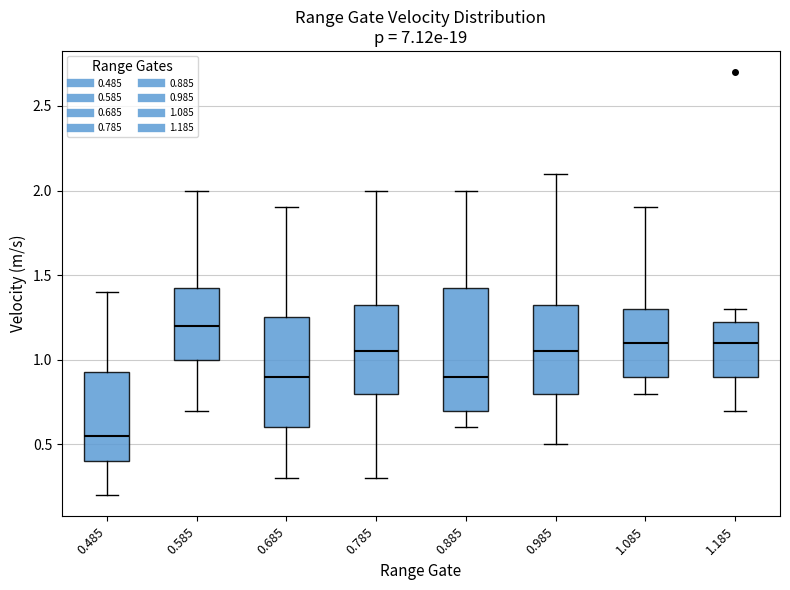

Reading left to right, read every box against the y-axis: the position of its median line, the range the box covers, and the ends of its whiskers. The values are not printed on the chart, so give them approximately, as read against the axis.

0.485: median 0.55, box 0.40 to 0.95, whiskers 0.20 to 1.40
0.585: median 1.20, box 1.00 to 1.45, whiskers 0.70 to 2.00
0.685: median 0.90, box 0.60 to 1.25, whiskers 0.30 to 1.90
0.785: median 1.05, box 0.80 to 1.35, whiskers 0.30 to 2.00
0.885: median 0.90, box 0.70 to 1.45, whiskers 0.60 to 2.00
0.985: median 1.05, box 0.80 to 1.35, whiskers 0.50 to 2.10
1.085: median 1.10, box 0.90 to 1.30, whiskers 0.80 to 1.90
1.185: median 1.10, box 0.90 to 1.25, whiskers 0.70 to 1.30